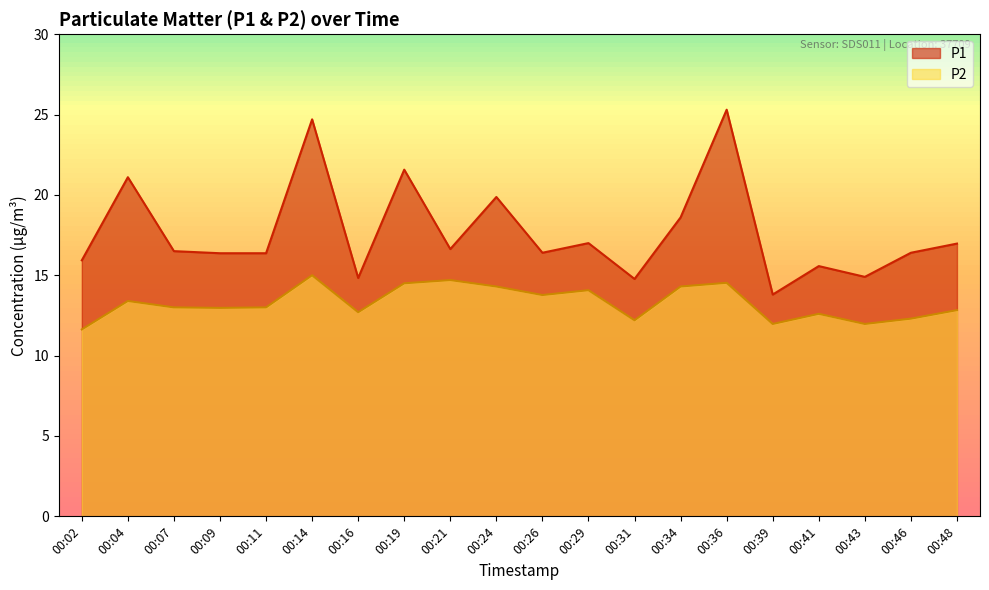

What is the sum of all P1 values?

353.6